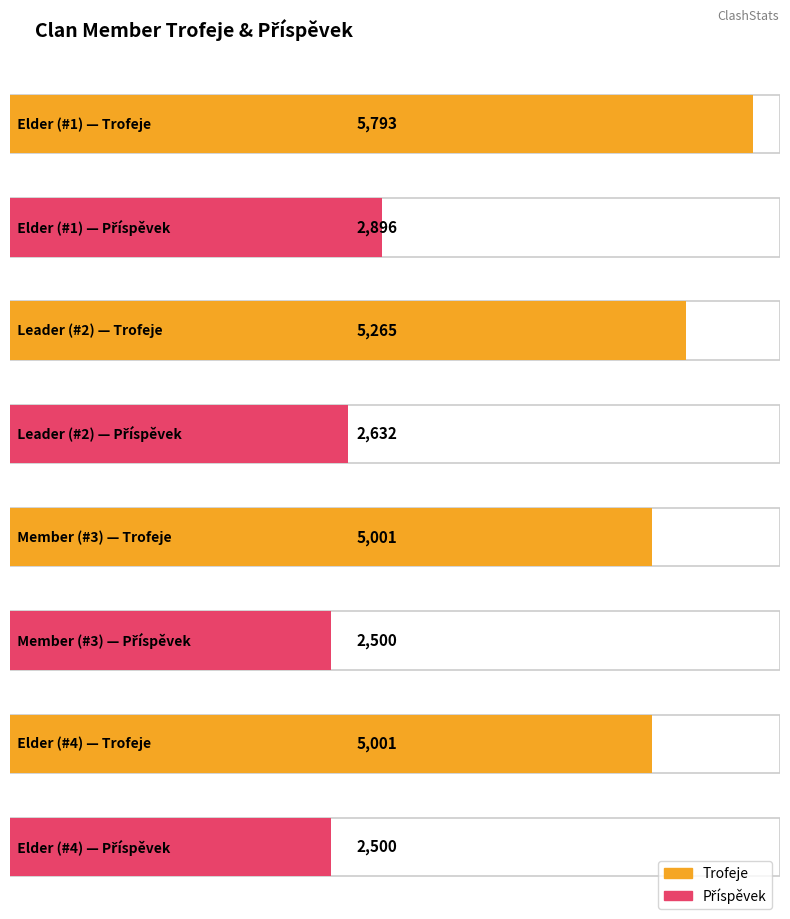

Rank the series by their average value, from lowest to highest.

Příspěvek, Trofeje